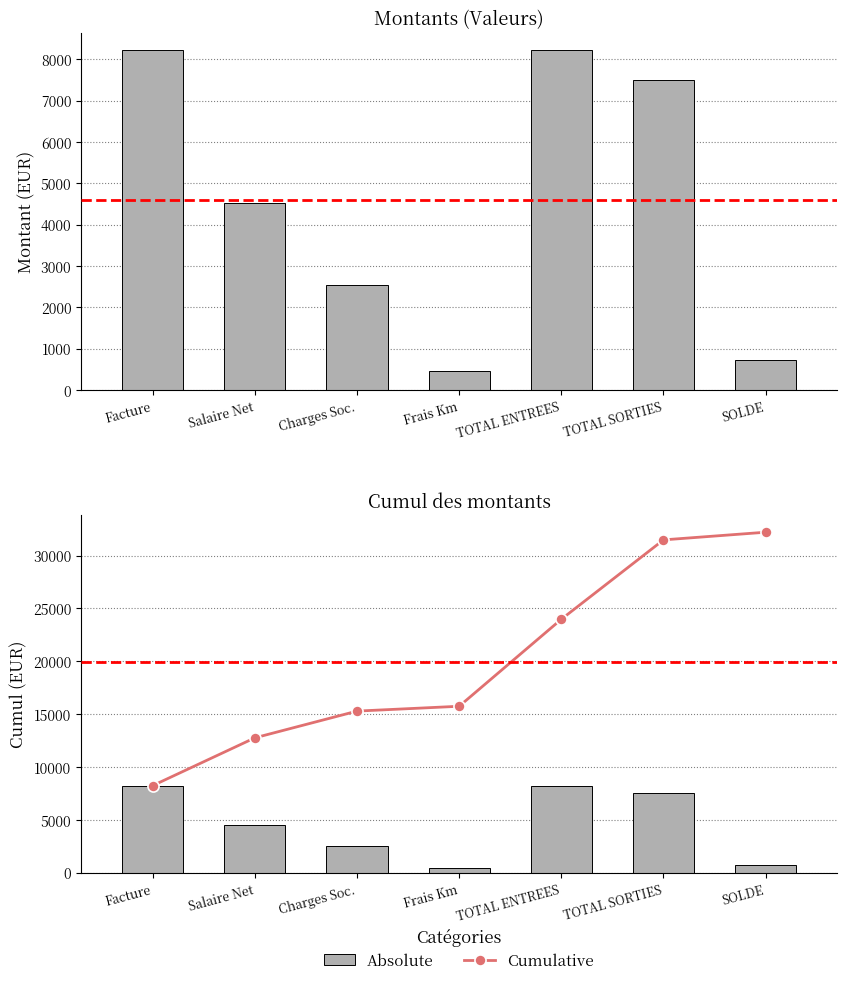

What is the sum of all Absolute values?

32205.3